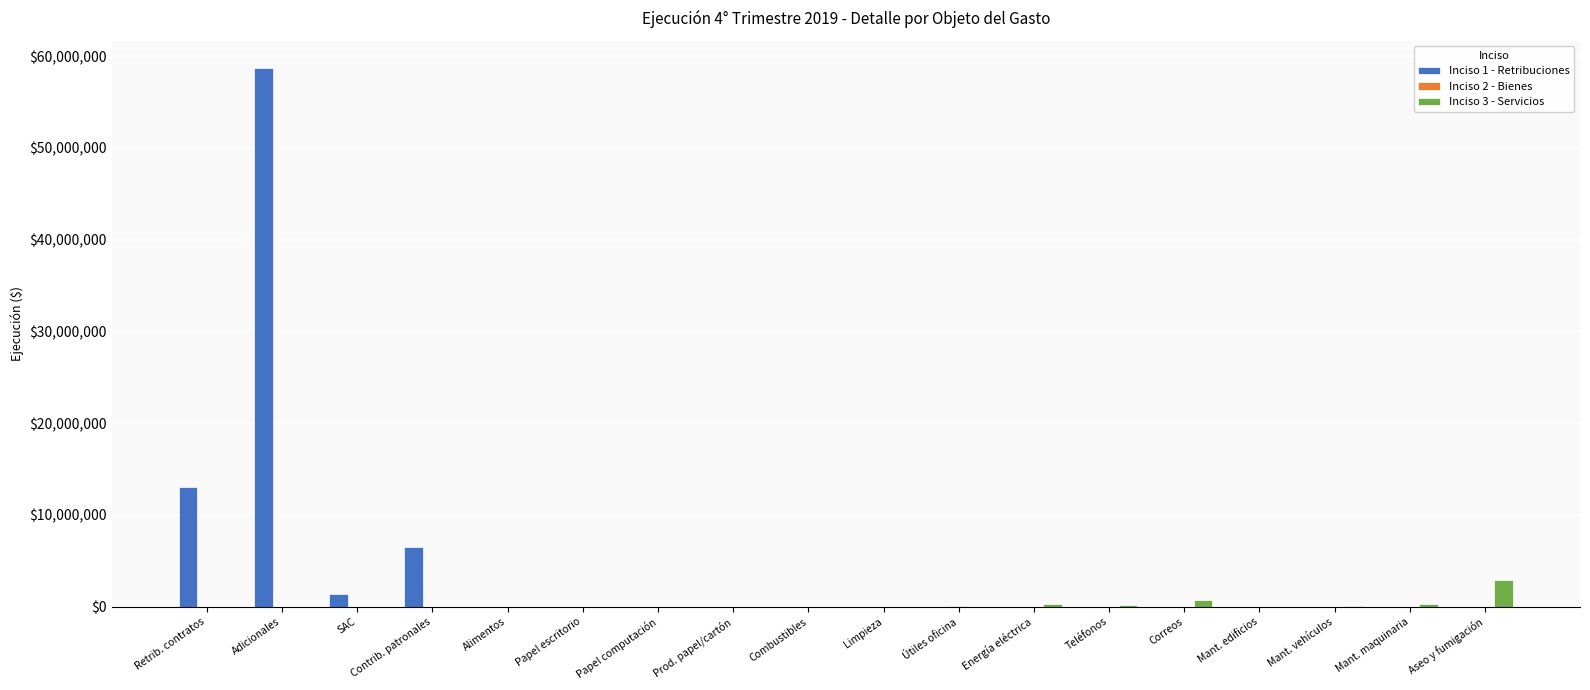

Is it true that Inciso 1 - Retribuciones equals -32832749.6 at Energía eléctrica?

False